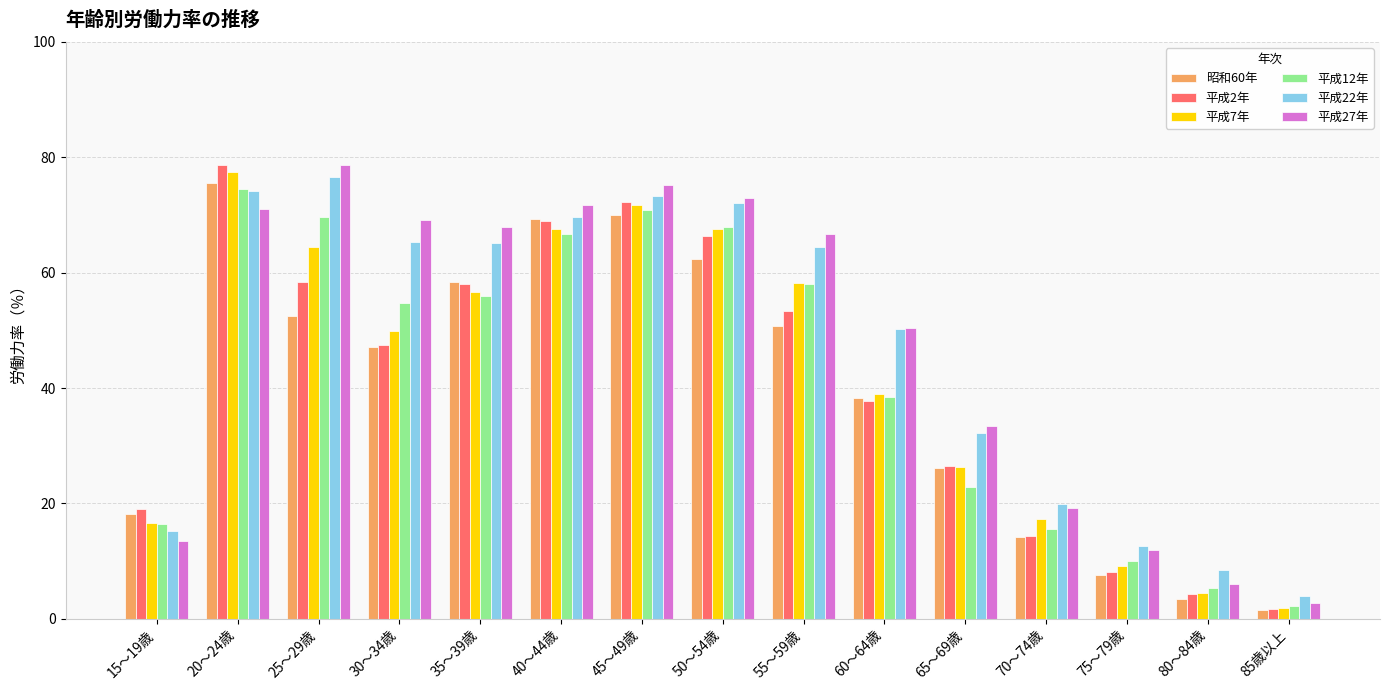

The 平成22年 series shows 15.3 at 15～19歳. True or false?

True